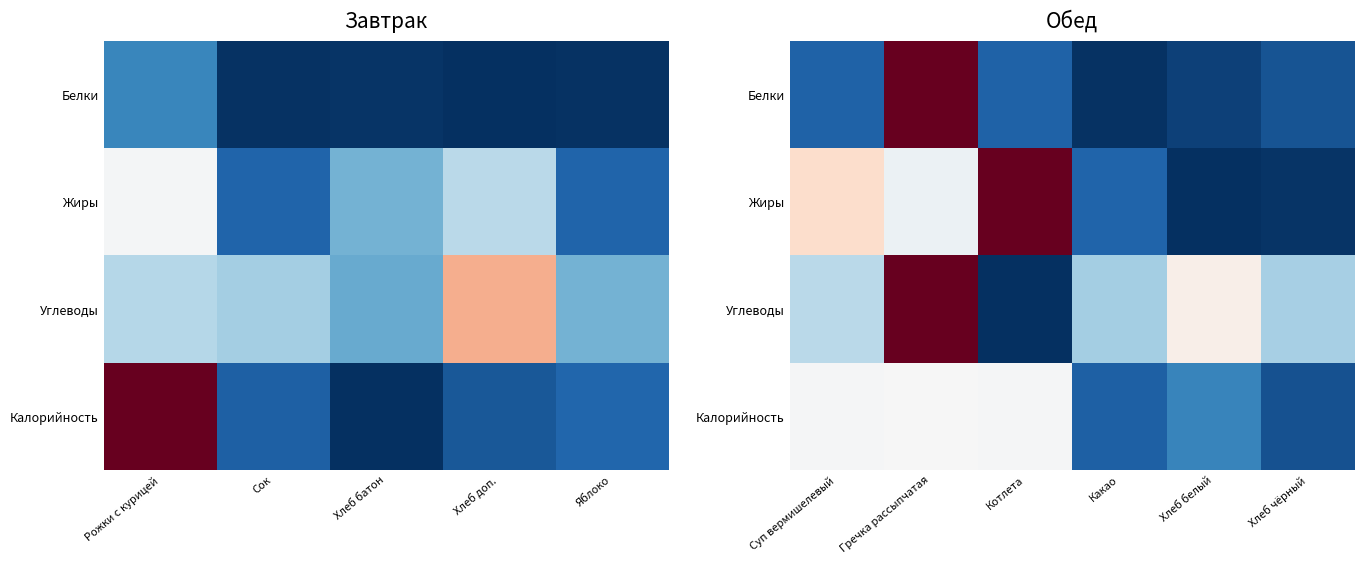

Read the Углеводы value at Хлеб белый.

0.5